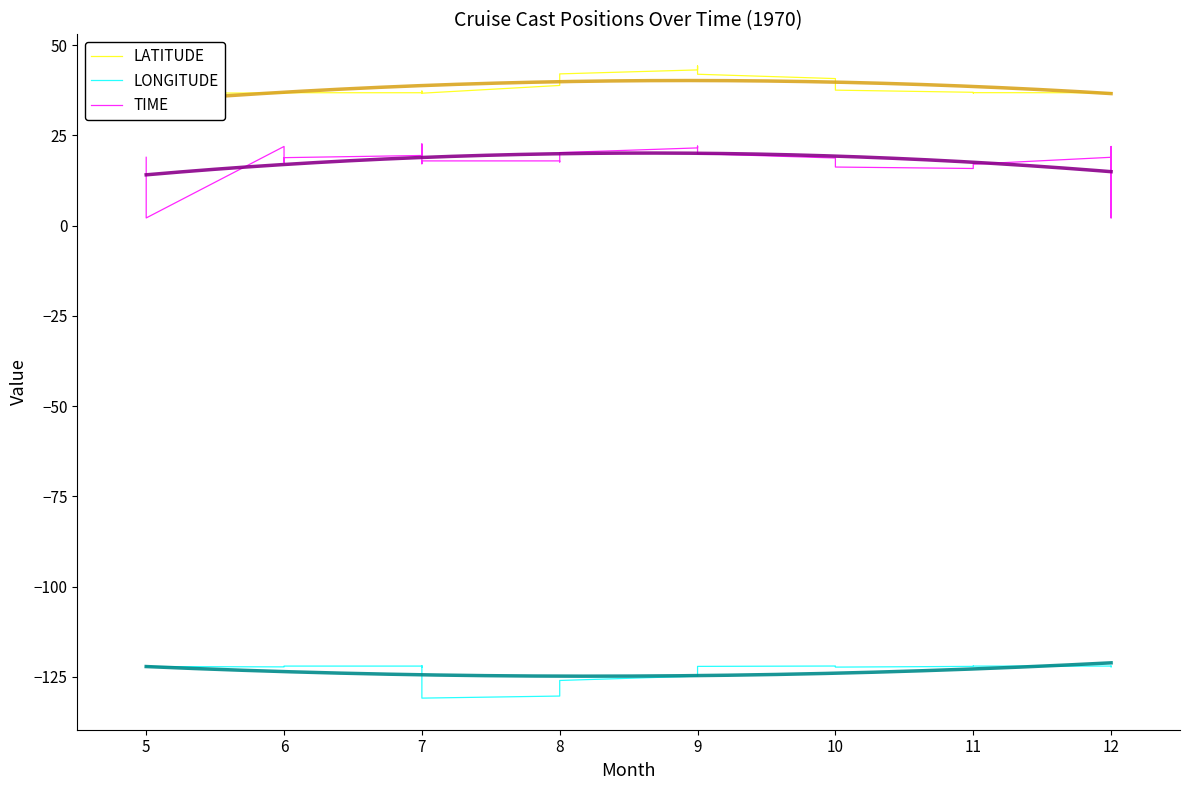

True or false: LONGITUDE and LATITUDE intersect in this chart.

False